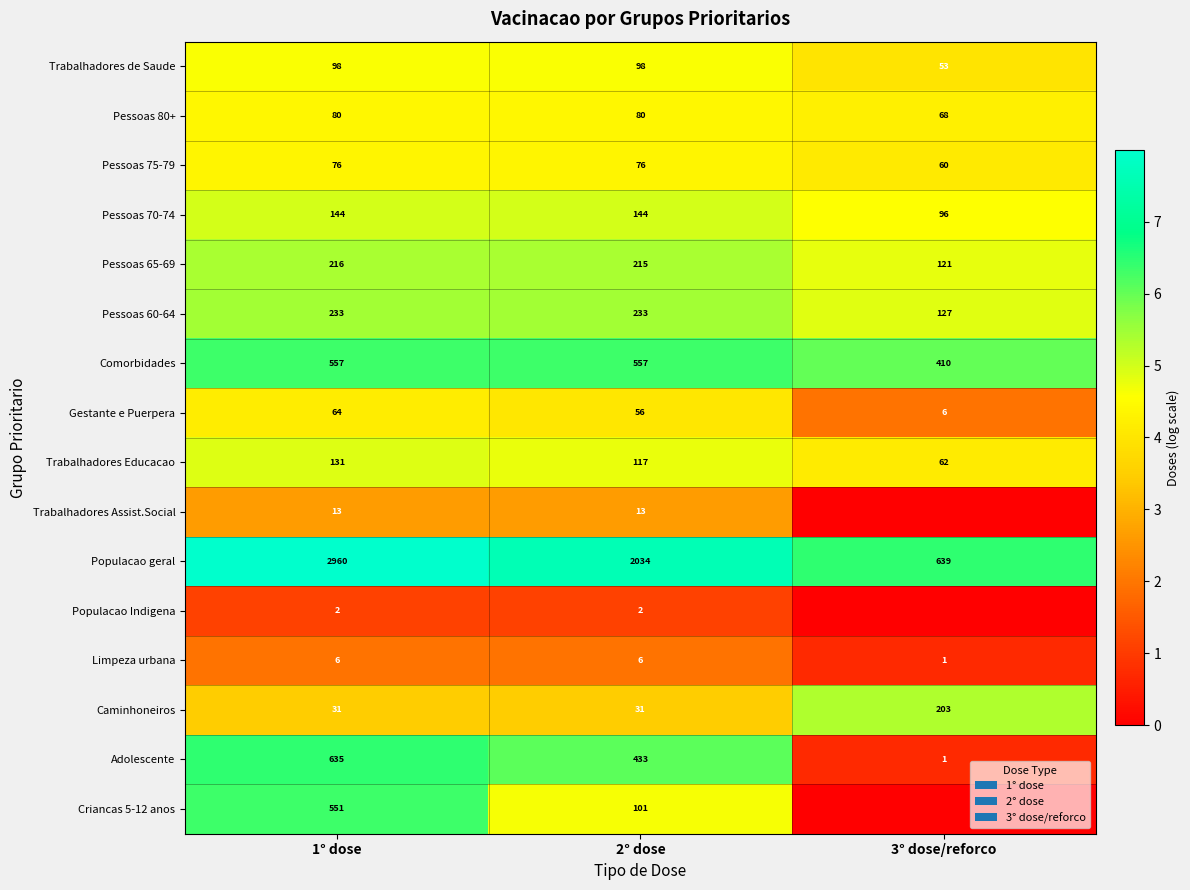

The Populacao geral series shows 9.6 at 3° dose/reforco. True or false?

False